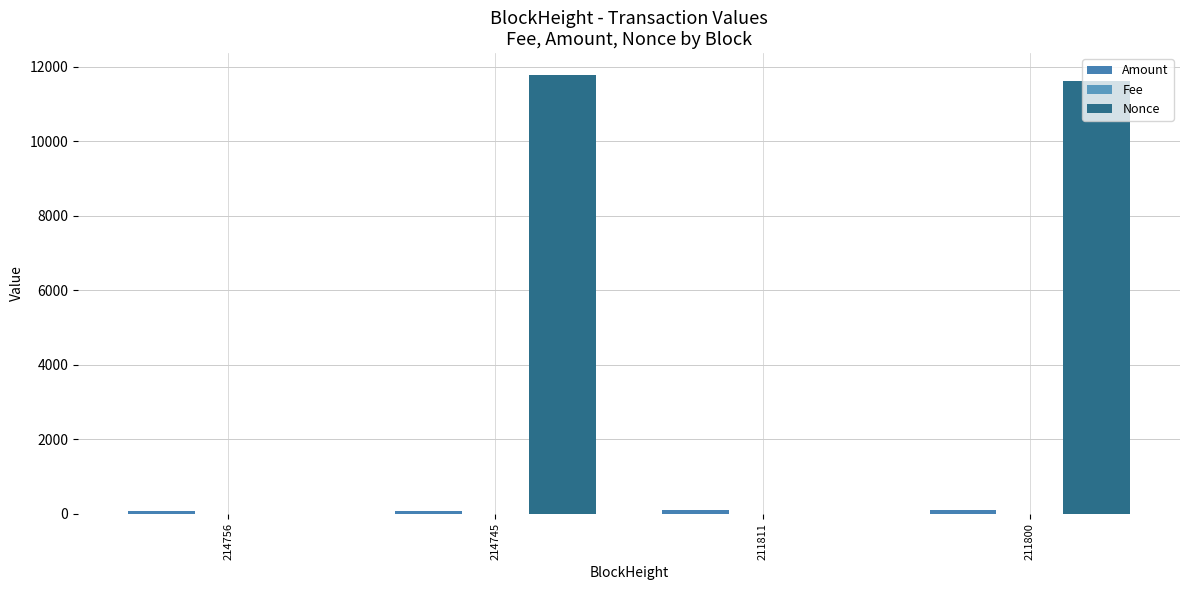

What is the average value of the Fee series?

0.1